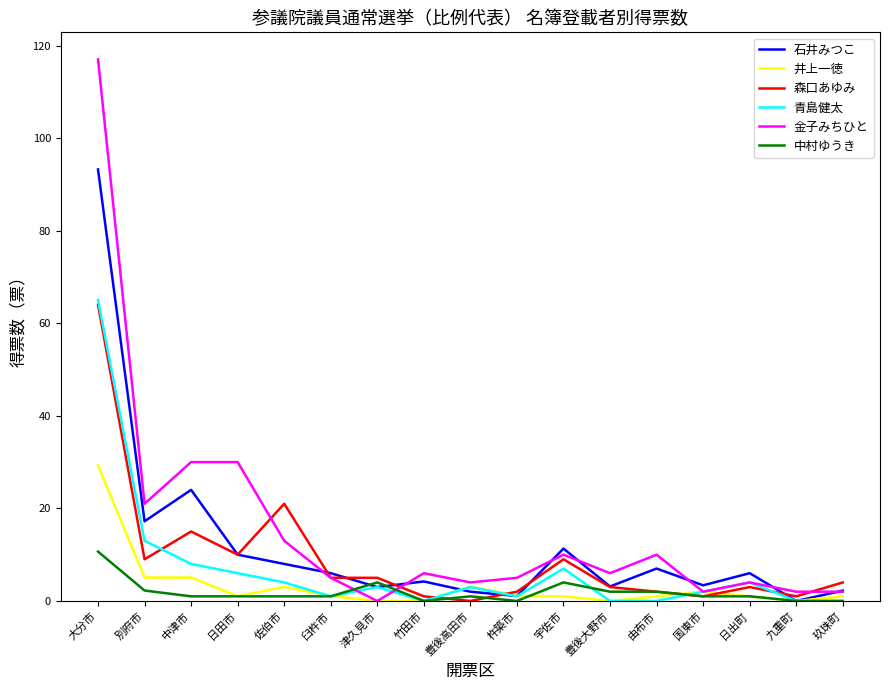

What is the maximum value for 井上一徳?

29.3